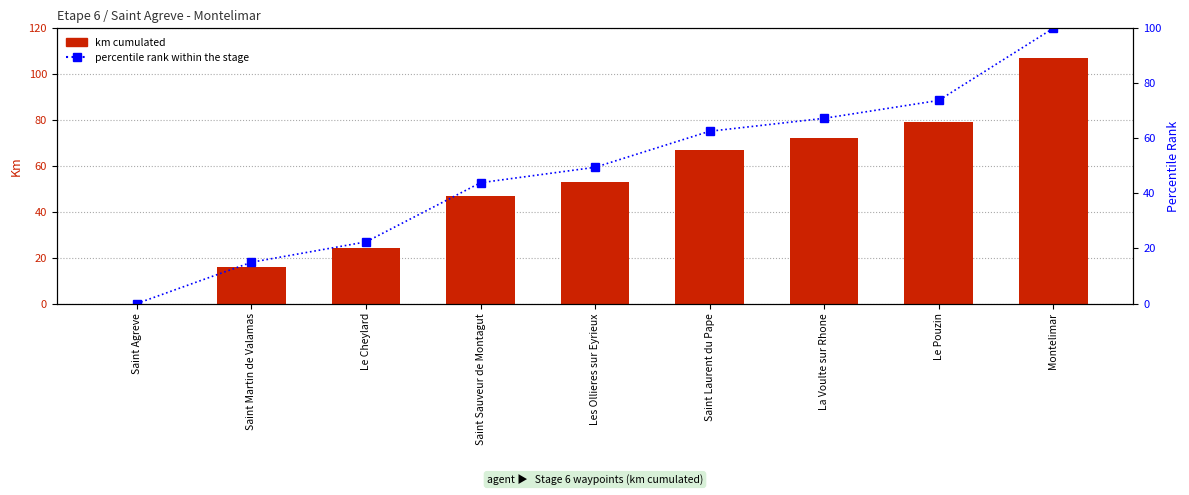

How many groups of bars are there?

9